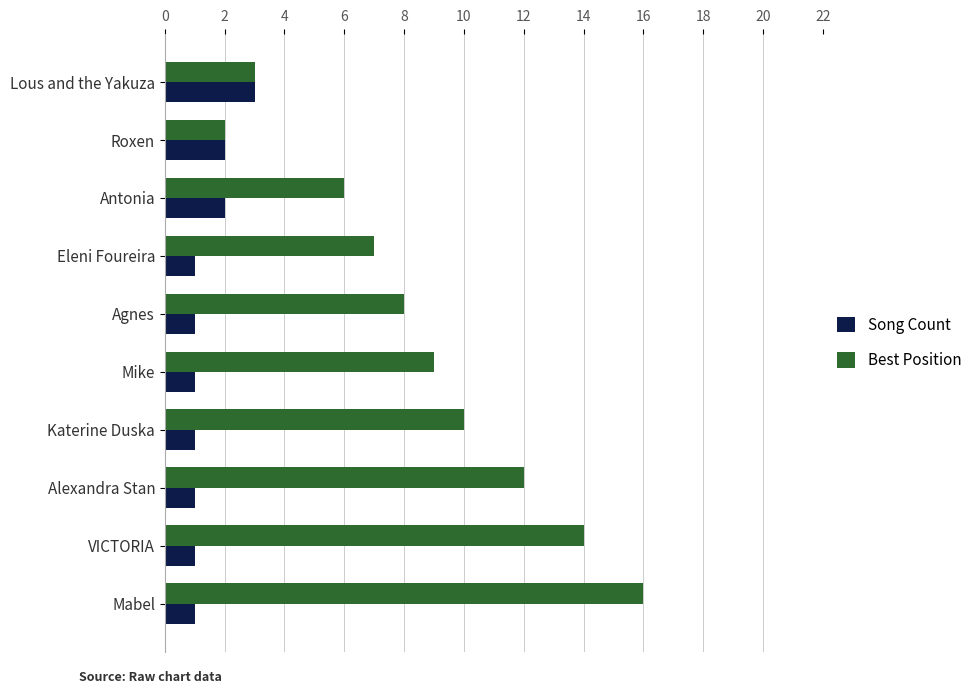

What is the difference between the highest and lowest values at Mike?

8